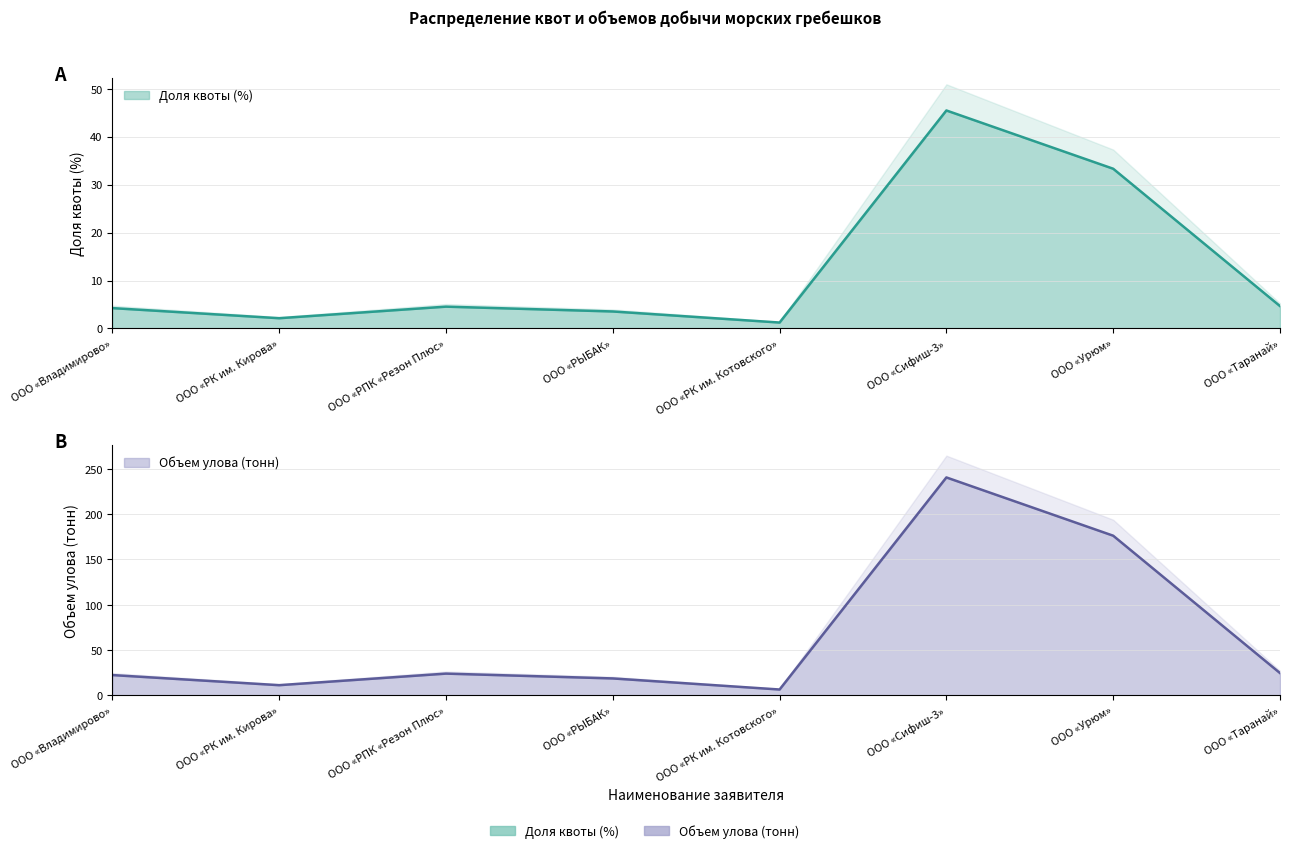

What is the difference between the maximum and minimum values in the Доля квоты (%) series?

44.2